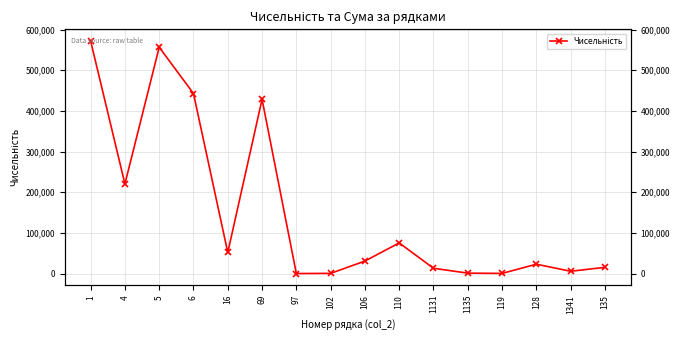

What position from the left is 1135?

12